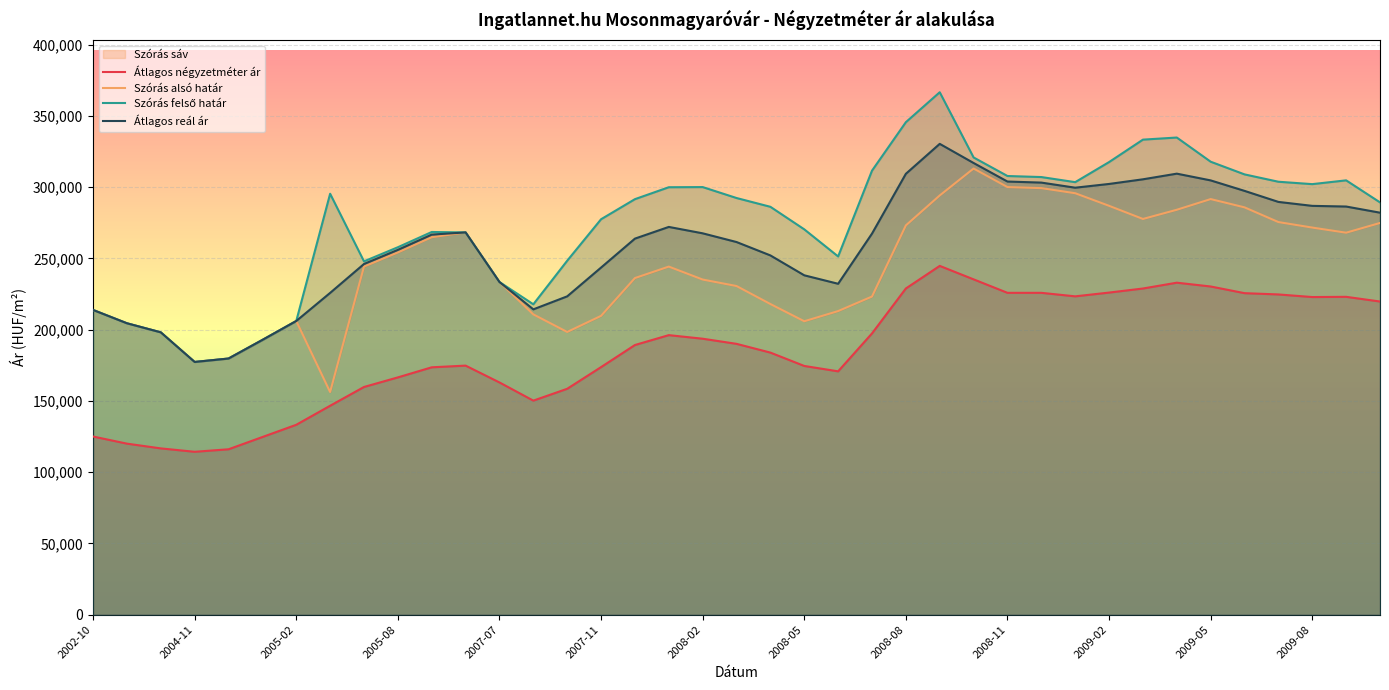

True or false: Átlagos reál ár and Átlagos négyzetméter ár intersect in this chart.

False